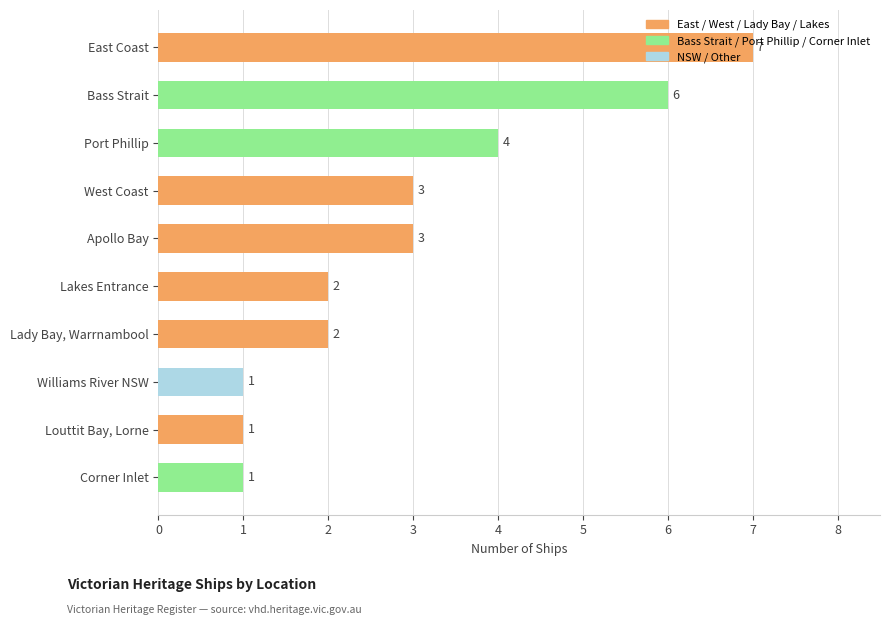

Between West Coast and Lady Bay, Warrnambool, which is larger?

West Coast